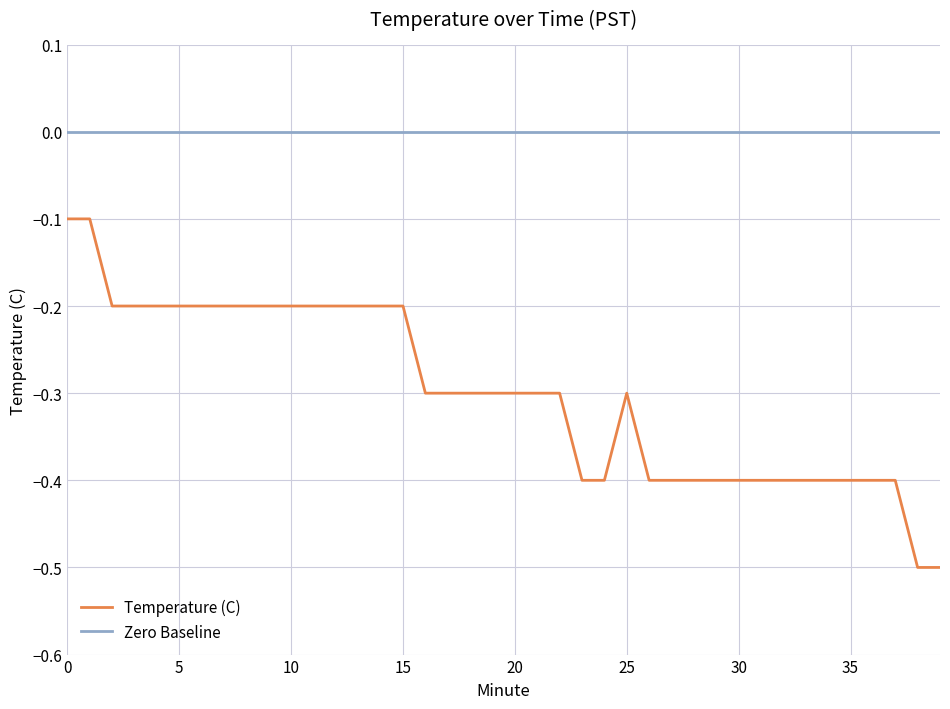

Which series has the widest spread of values?

Temperature (C)